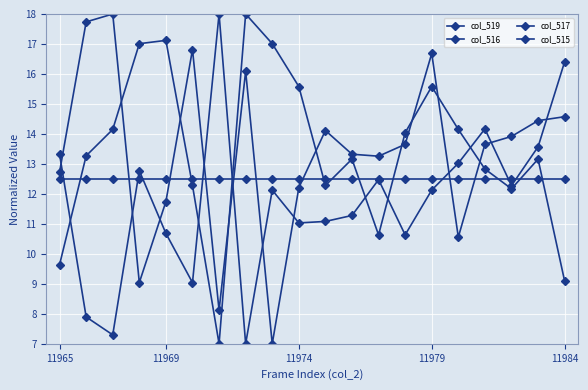

How many data points in col_517 are less than 13?

7